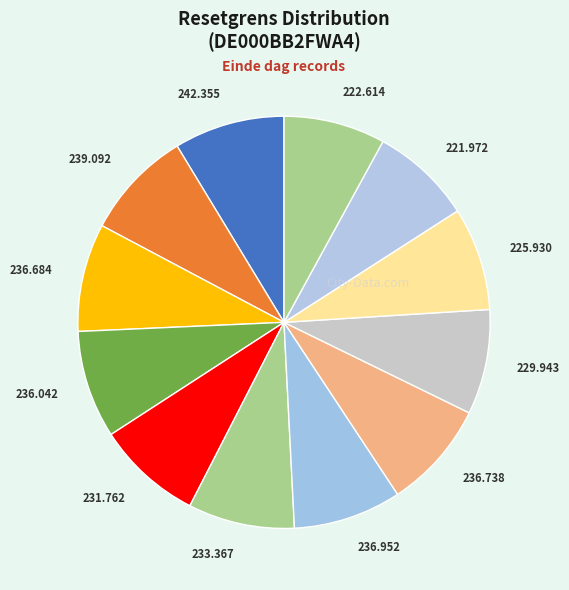

Do 236.952 and 236.684 together represent more than half of the pie?

No